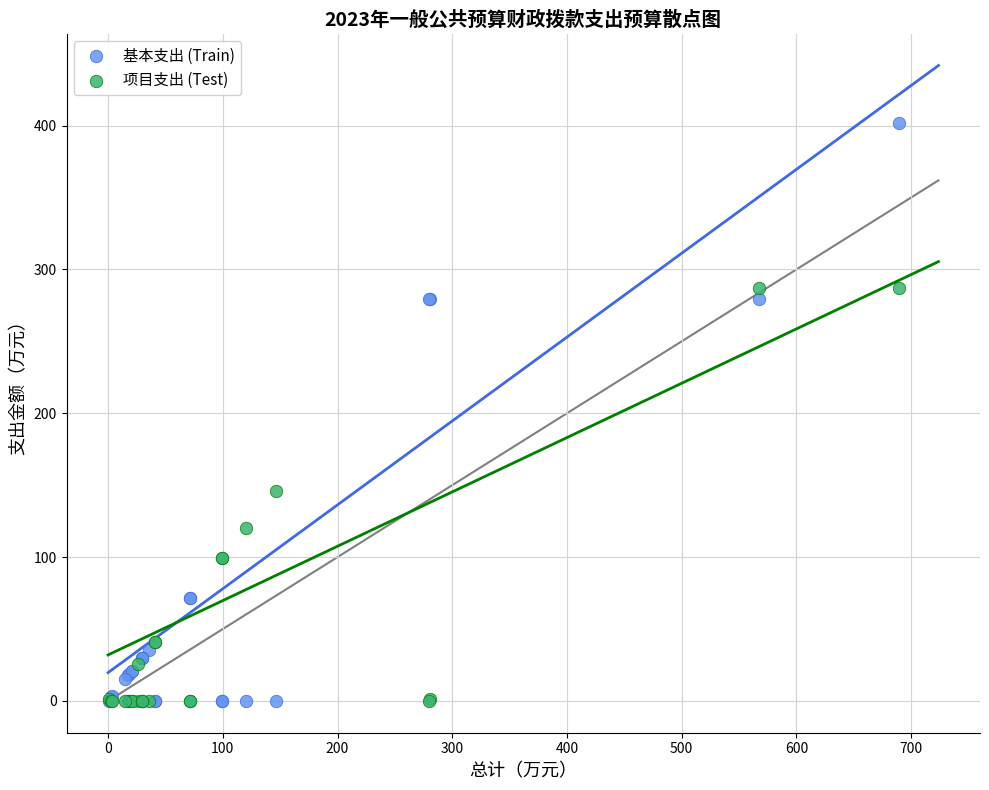

Which series reaches the maximum Y coordinate?

基本支出 (Train)